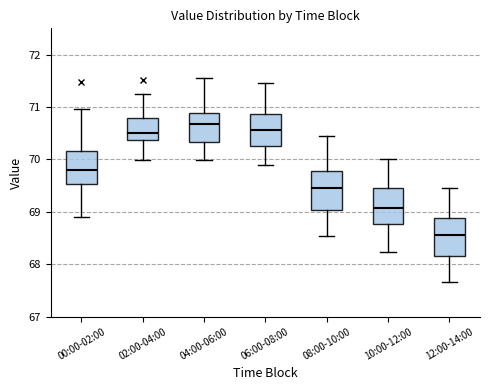

Reading left to right, transcribe this box plot: for each box, give where its median line is, the range the box spans, and where its two whiskers end, as read against the y-axis. The values are not printed on the chart, so give them approximately, as read against the axis.

00:00-02:00: median 69.8, box 69.5 to 70.2, whiskers 68.9 to 71.0
02:00-04:00: median 70.5, box 70.4 to 70.8, whiskers 70.0 to 71.2
04:00-06:00: median 70.7, box 70.3 to 70.9, whiskers 70.0 to 71.6
06:00-08:00: median 70.6, box 70.3 to 70.9, whiskers 69.9 to 71.5
08:00-10:00: median 69.5, box 69.0 to 69.8, whiskers 68.5 to 70.5
10:00-12:00: median 69.1, box 68.8 to 69.5, whiskers 68.2 to 70.0
12:00-14:00: median 68.6, box 68.1 to 68.9, whiskers 67.7 to 69.5